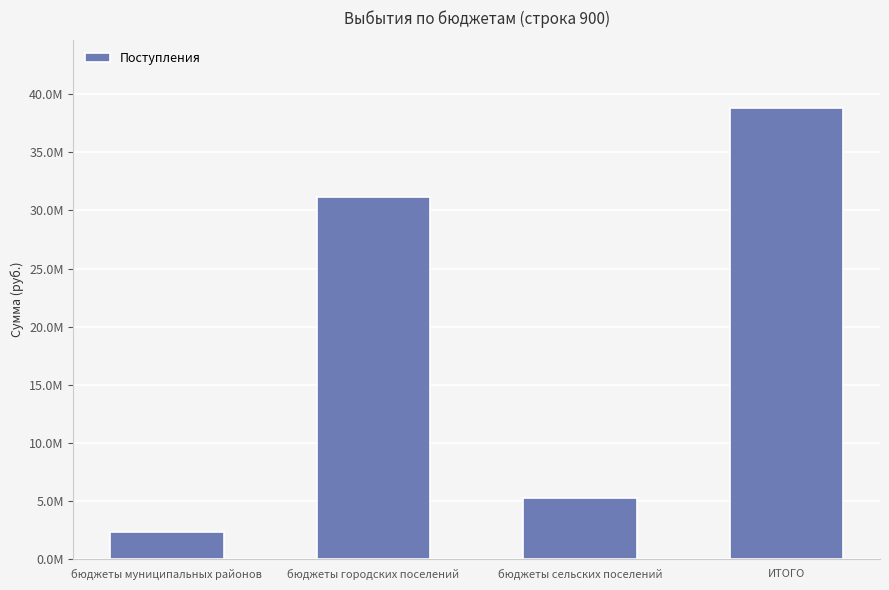

At which category does the chart reach its minimum across all series?

бюджеты муниципальных районов